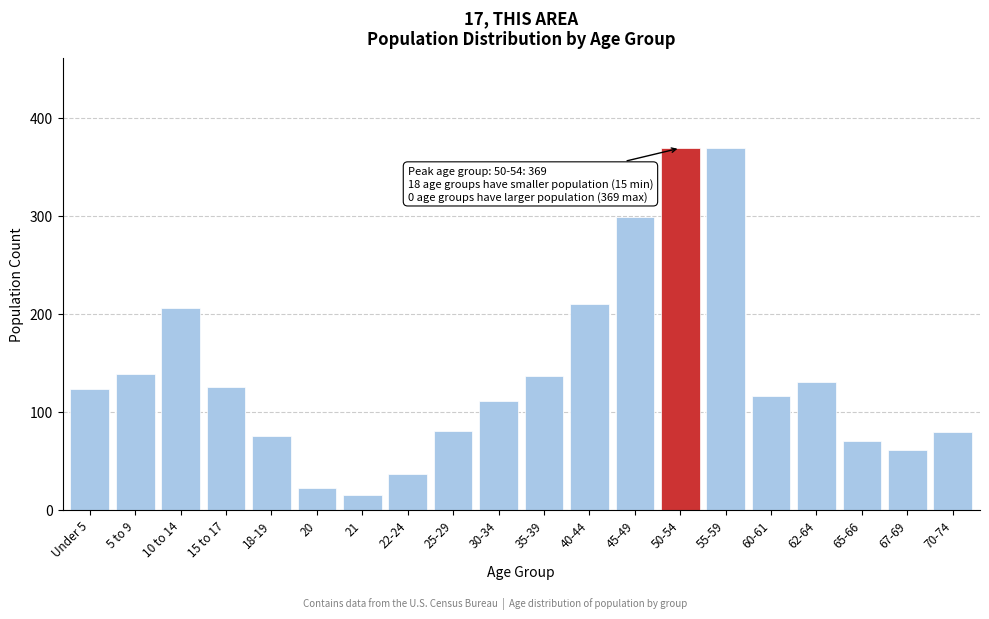

What is the value of the 6th bar from the left?

22